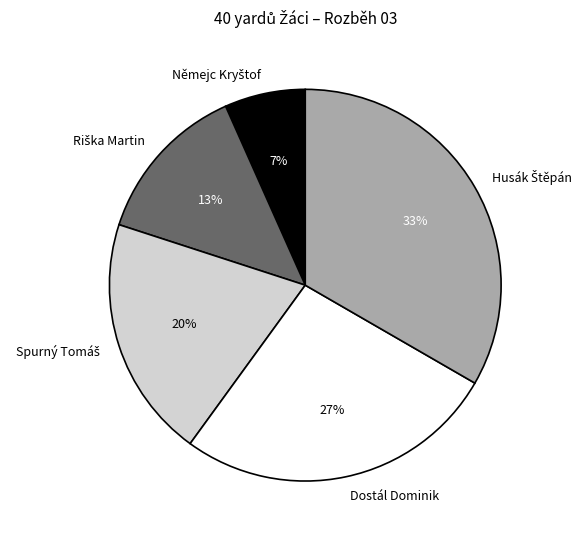

To the nearest percent, what is the average slice percentage?

20%